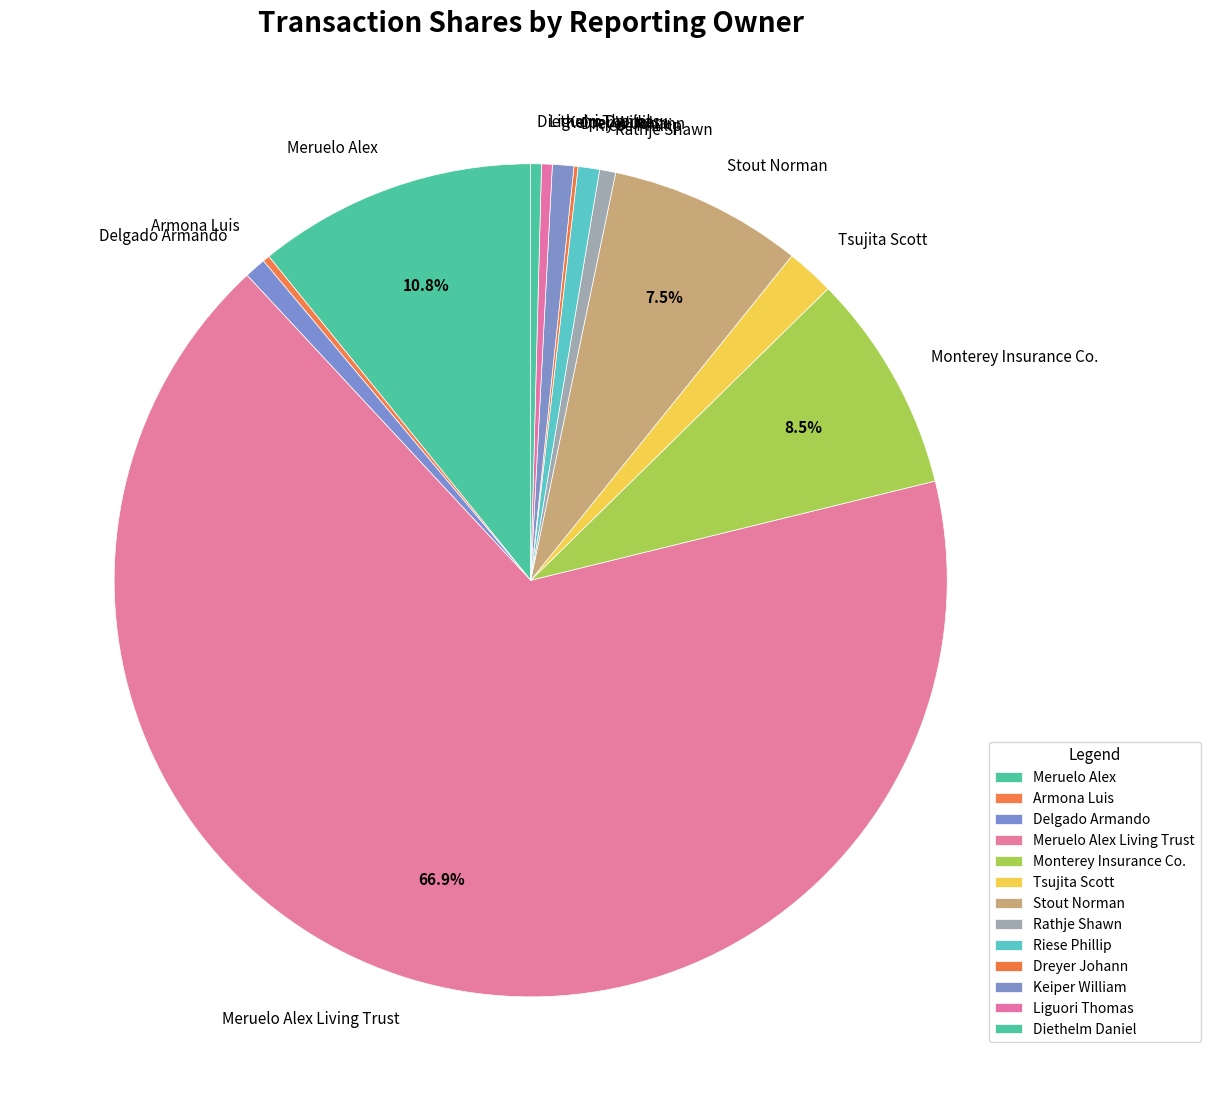

Is the sum of Meruelo Alex and Liguori Thomas greater than half?

No